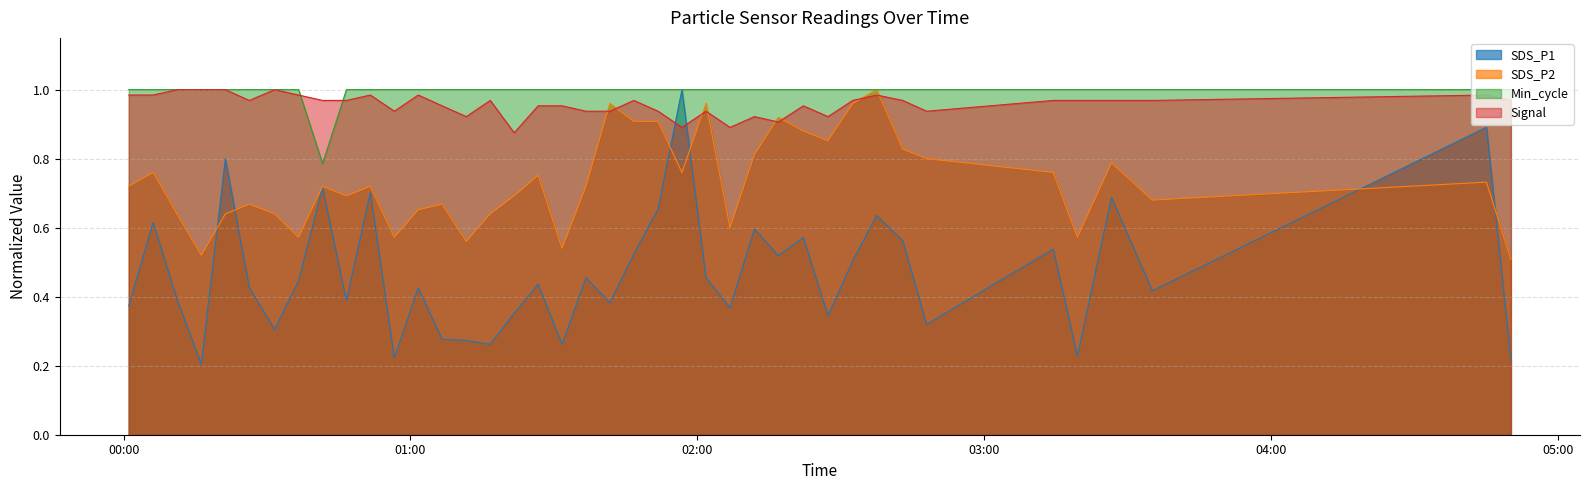

How many lines are shown in the chart?

4